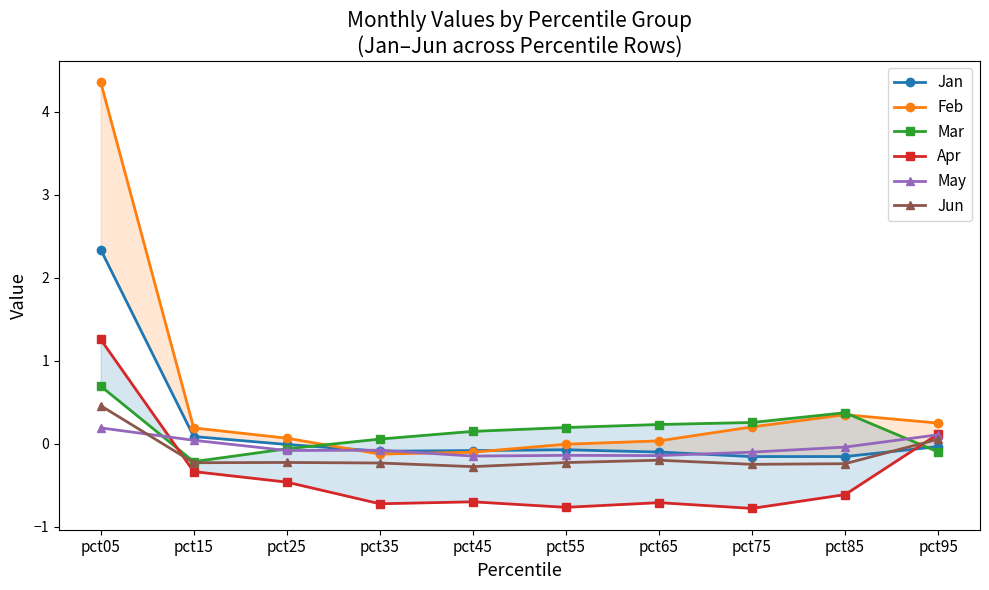

The value of Jan at pct05 is 4.1. True or false?

False